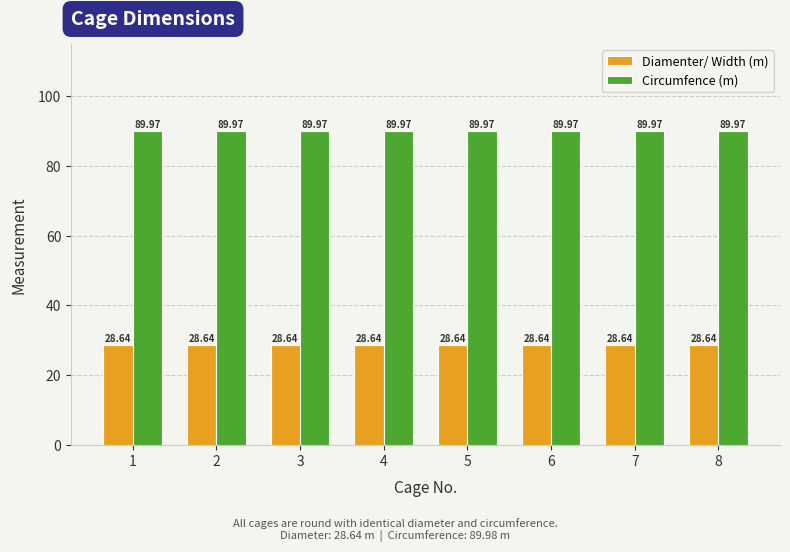

What is the total value across all series at 5?

118.6